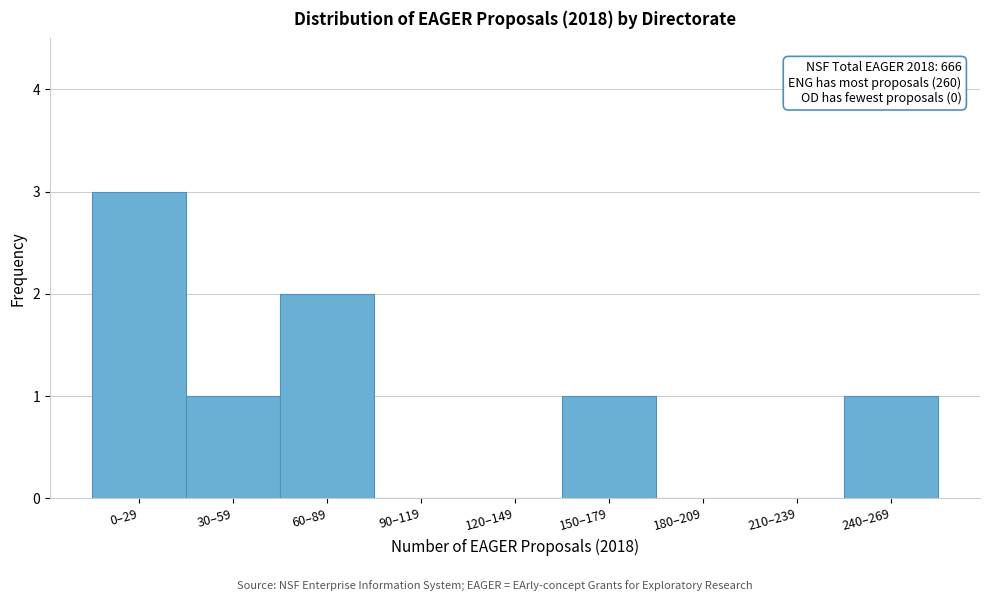

Reading left to right, extract all data points from this chart.

0–29=3	30–59=1	60–89=2	90–119=0	120–149=0	150–179=1	180–209=0	210–239=0	240–269=1